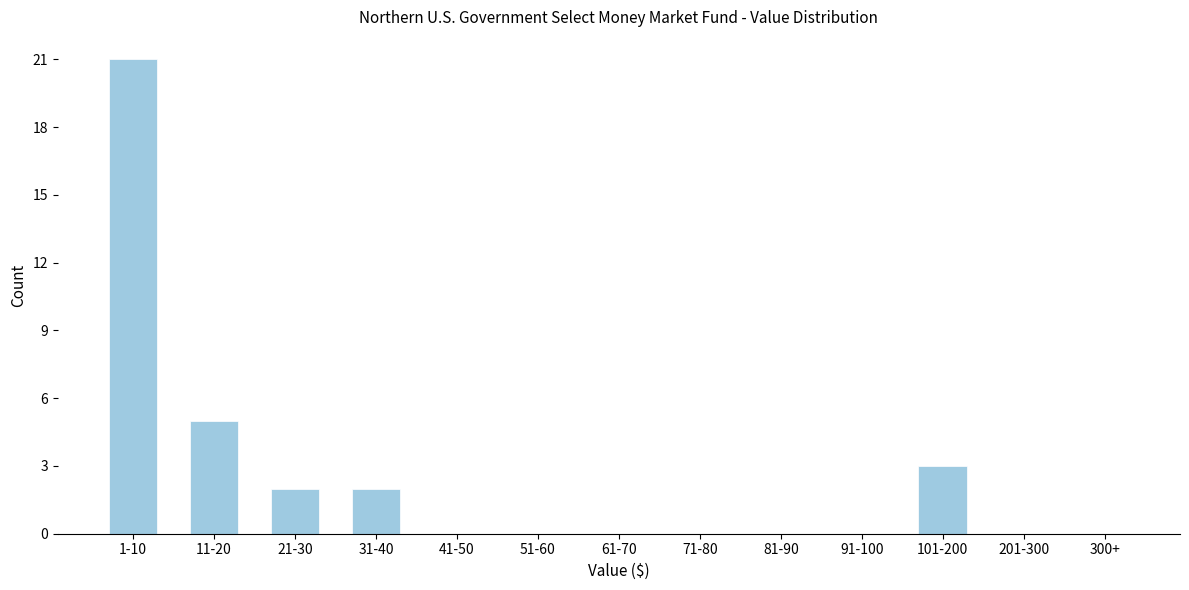

Reading left to right, transcribe all the data shown in this chart.

1-10=21	11-20=5	21-30=2	31-40=2	41-50=0	51-60=0	61-70=0	71-80=0	81-90=0	91-100=0	101-200=3	201-300=0	300+=0